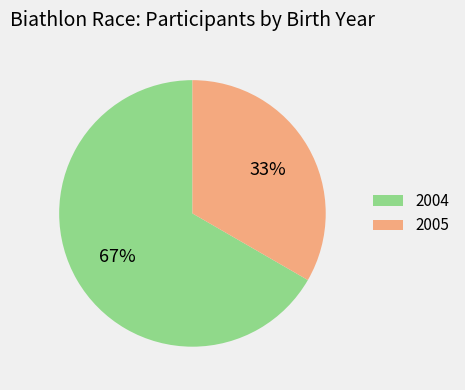

What is the smallest slice in the pie chart?

2005